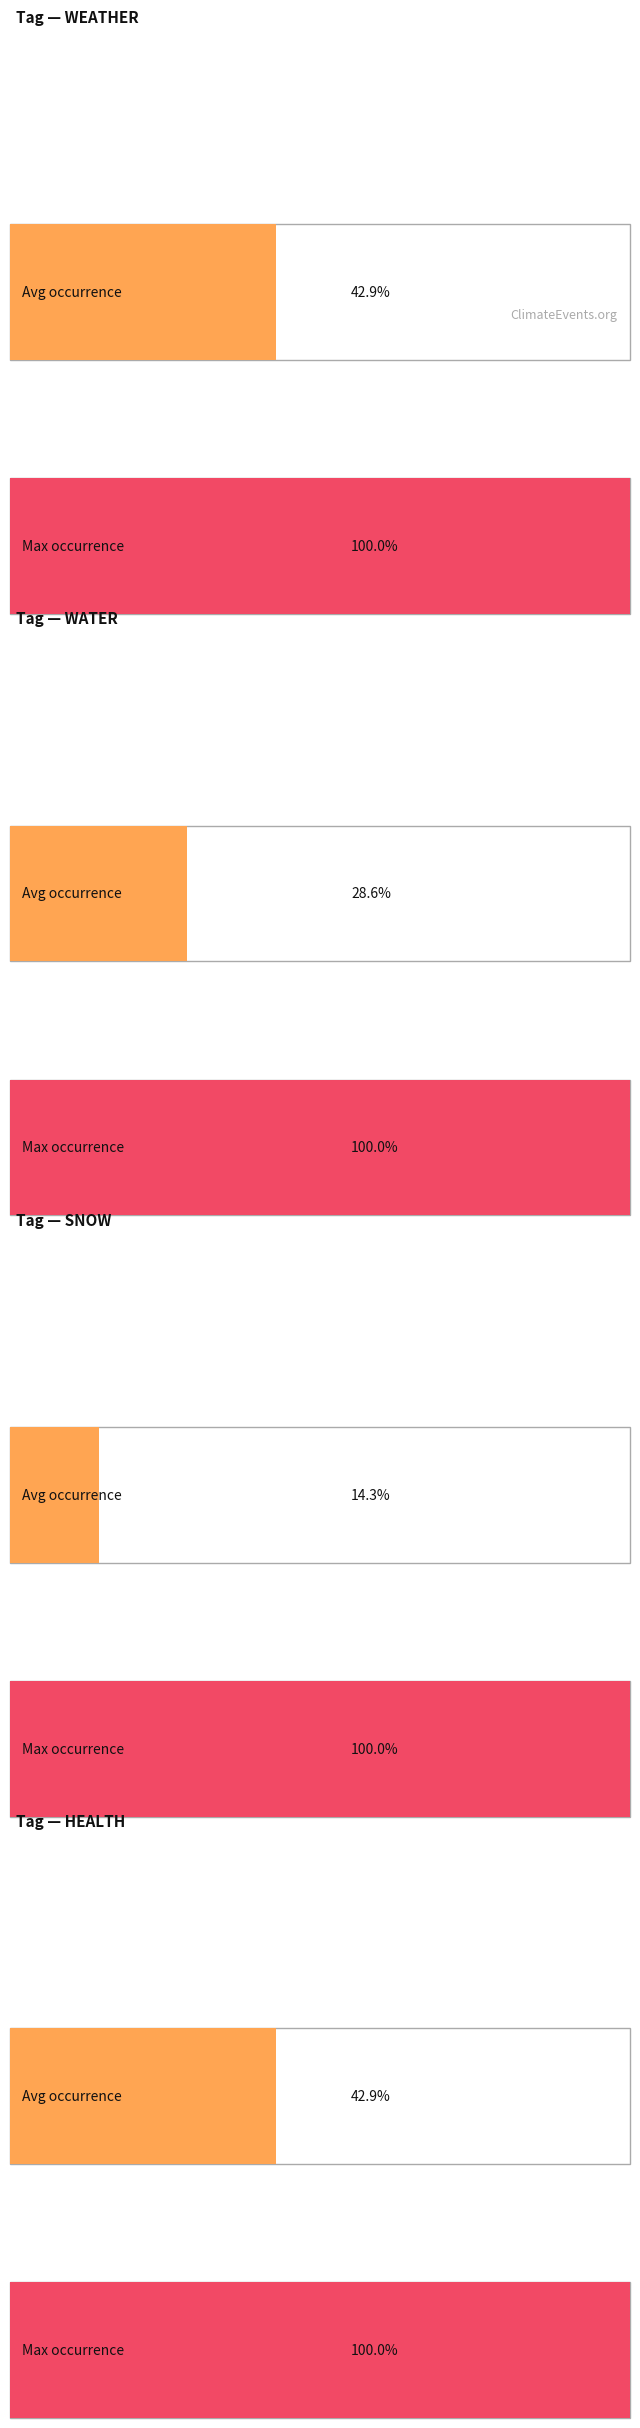

True or false: WATER has a value of 1 at Anchorage Daily News/ Associated Press.

False